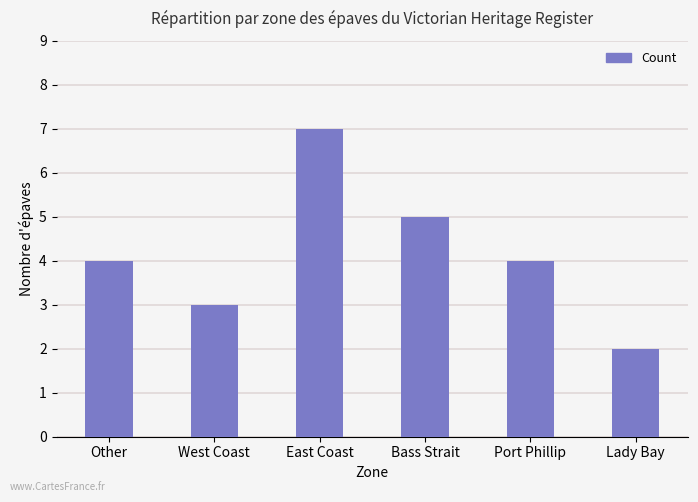

What is the label of the 3rd bar from the right?

Bass Strait